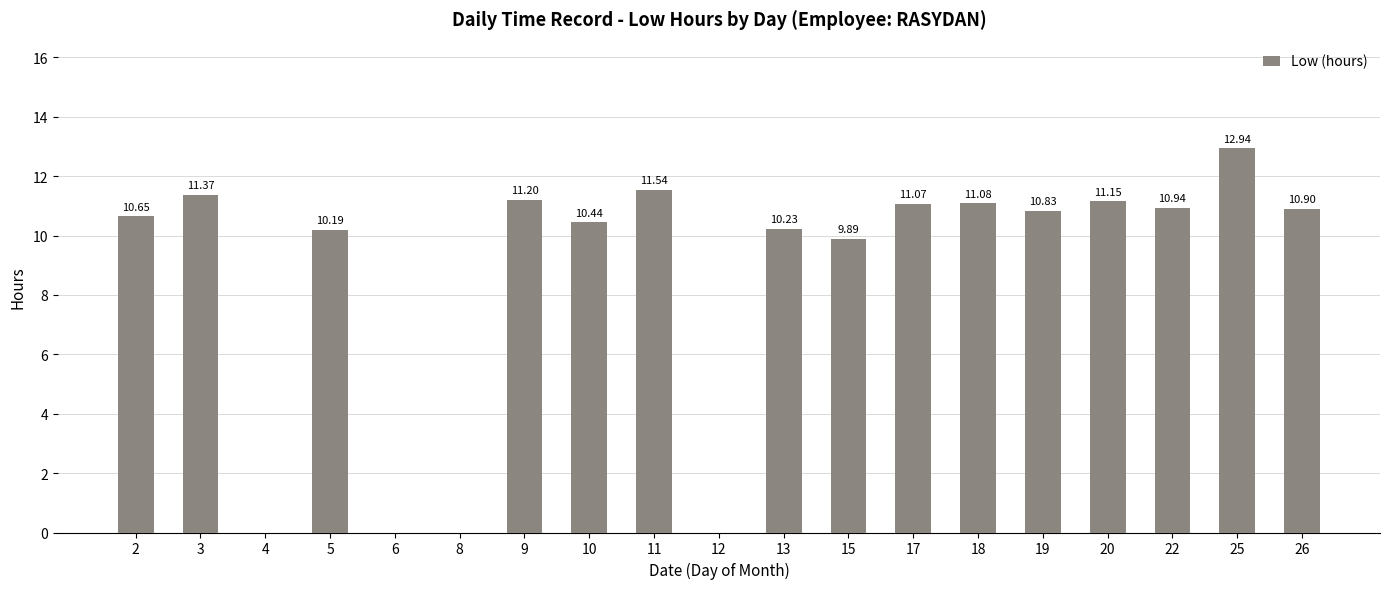

What is the maximum value shown in the chart?

12.9